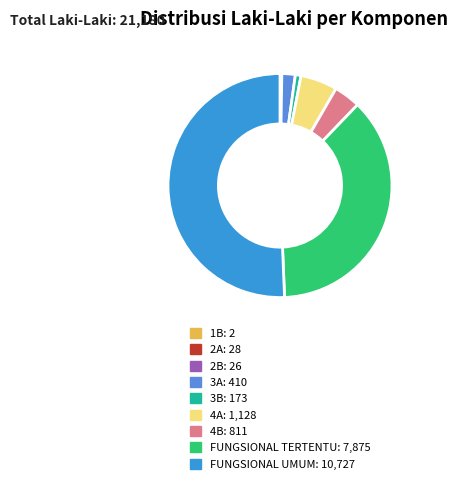

What is the largest slice in the pie chart?

FUNGSIONAL UMUM